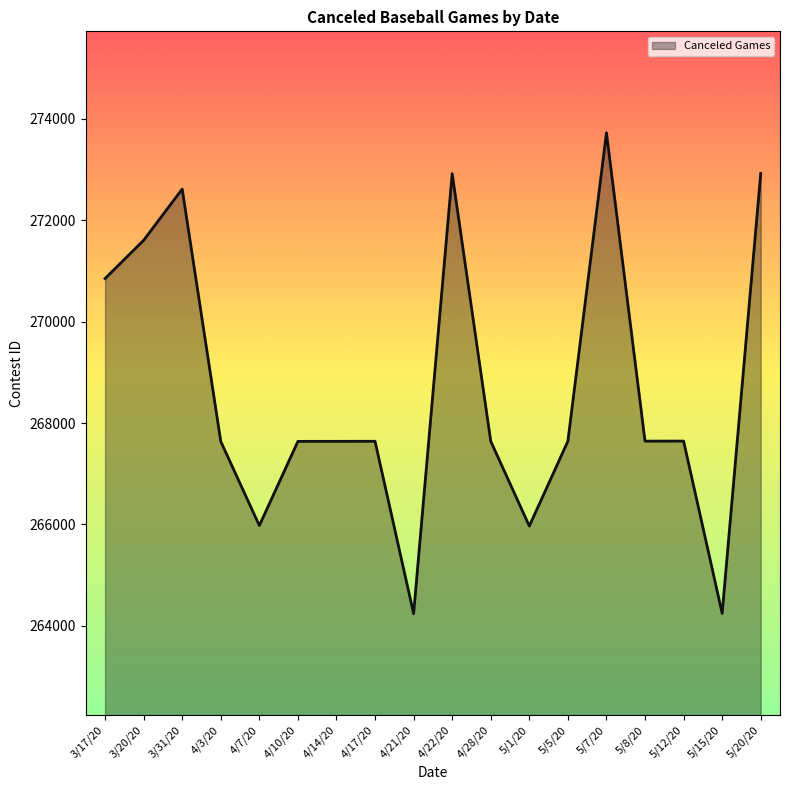

At which label does the data first exceed 267642?

3/17/20